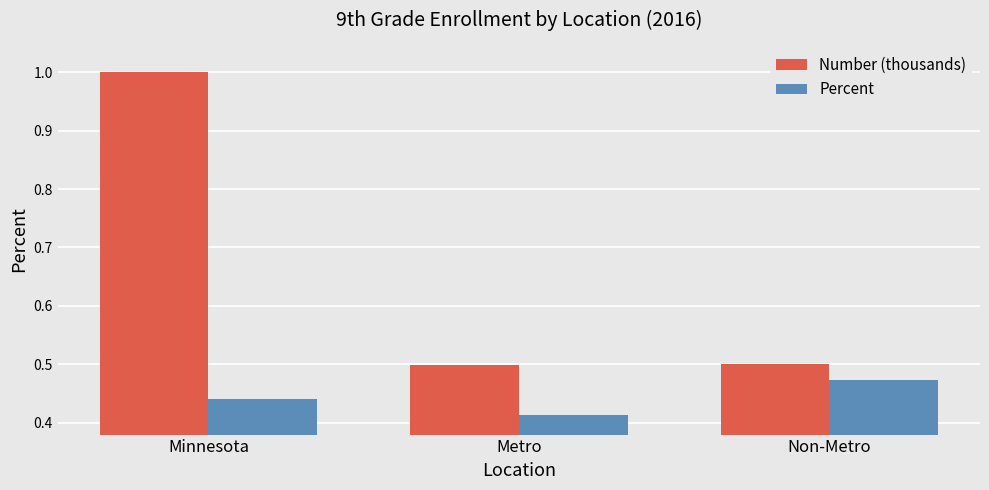

What is the label of the 3rd bar from the right?

Minnesota